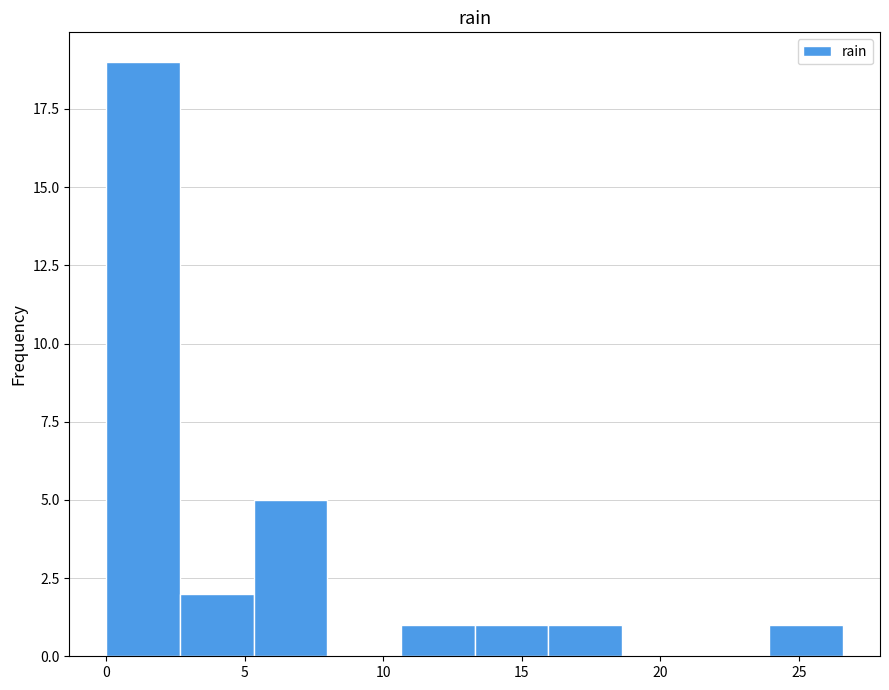

Reading left to right, list every bar in this chart as the range it spans on the x-axis followed by its height. Neither the bar edges nor the heights are printed on the chart, so give them approximately, as read against the axes.

0.0 to 2.5: 19
2.5 to 5.5: 2
5.5 to 8.0: 5
8.0 to 10.5: 0
10.5 to 13.5: 1
13.5 to 16.0: 1
16.0 to 18.5: 1
18.5 to 21.5: 0
21.5 to 24.0: 0
24.0 to 26.5: 1